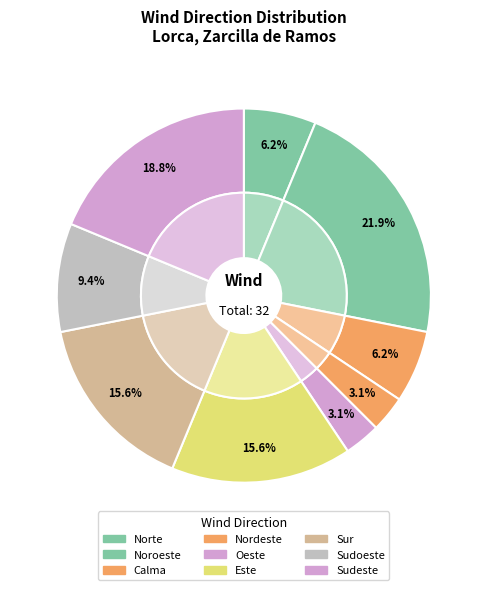

Which has a higher value, Sudeste or Sudoeste?

Sudeste